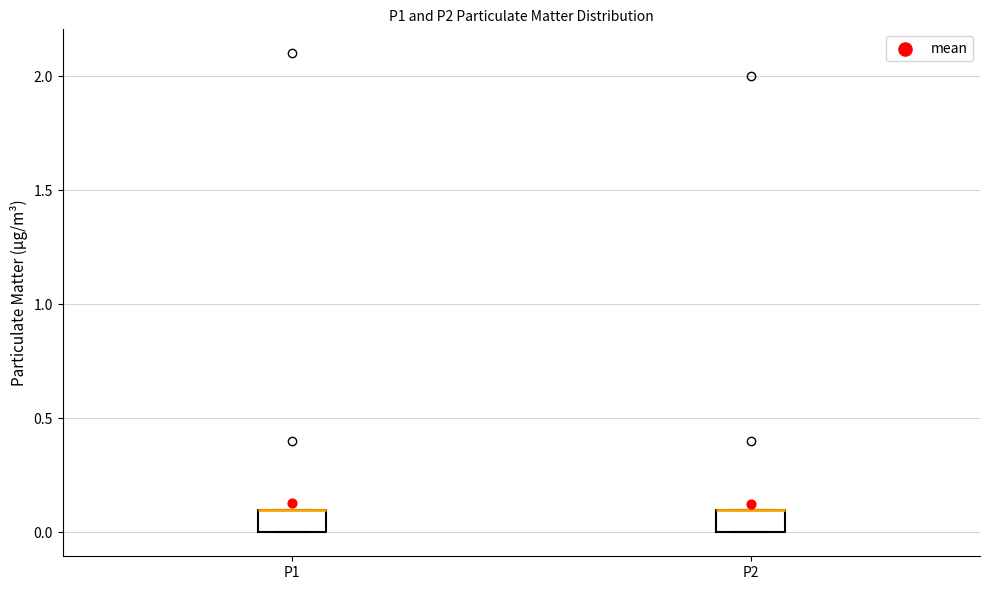

Reading left to right, transcribe this box plot: for each box, give where its median line is, the range the box spans, and where its two whiskers end, as read against the y-axis. The values are not printed on the chart, so give them approximately, as read against the axis.

P1: median 0.1 (drawn on the box's upper edge), box 0.0 to 0.1, whiskers 0.0 to 0.1
P2: median 0.1 (drawn on the box's upper edge), box 0.0 to 0.1, whiskers 0.0 to 0.1